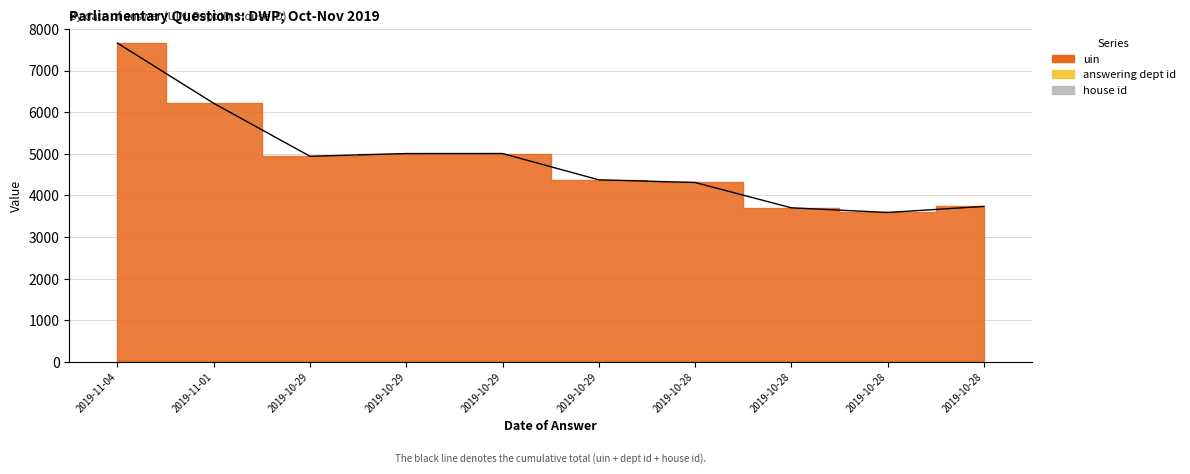

What is the total value across all series at 2019-10-28?

4311